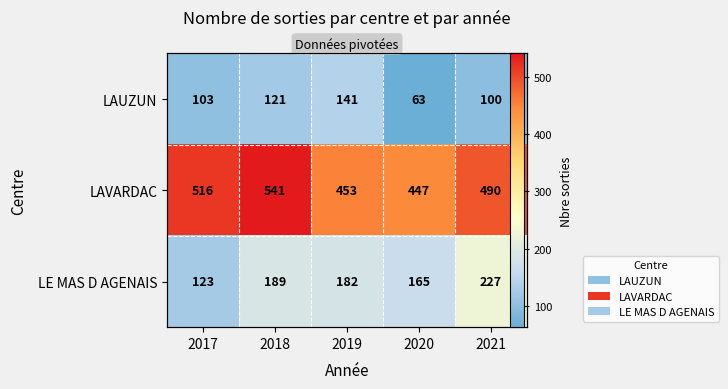

Between 2019 and 2017, which is larger?

2019